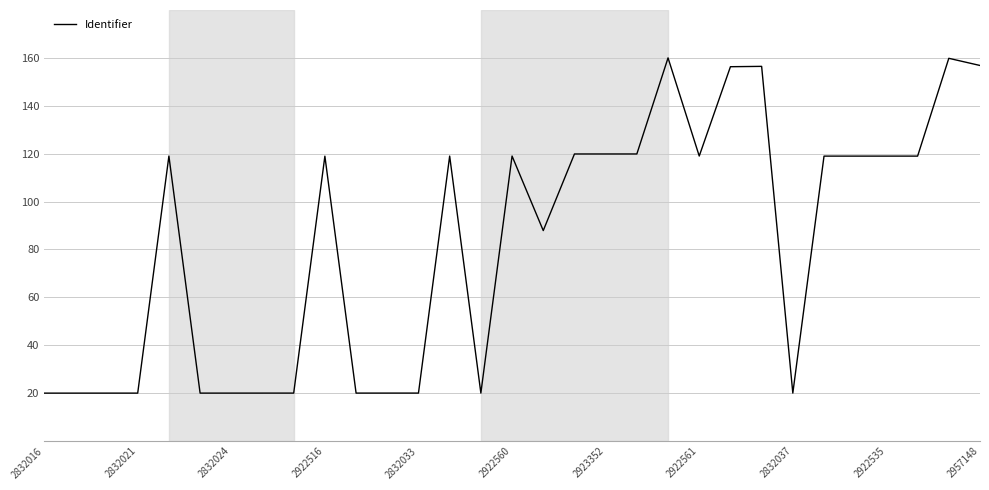

What is the difference between the maximum and minimum values?

140.0